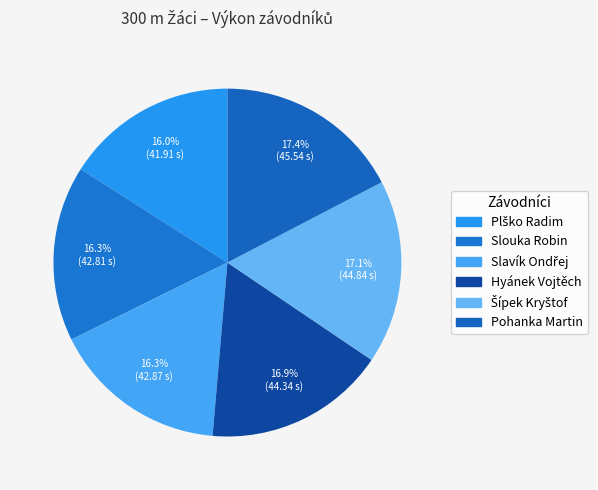

Which category has the biggest portion of the pie?

Pohanka Martin